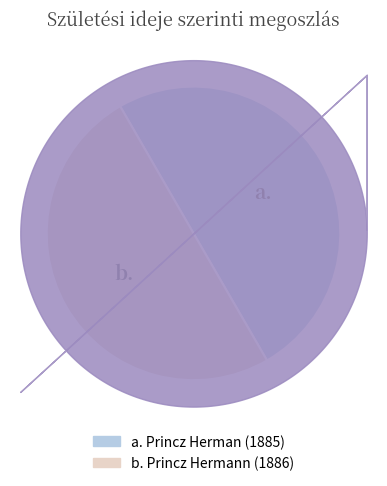

How many segments does this pie chart have?

2